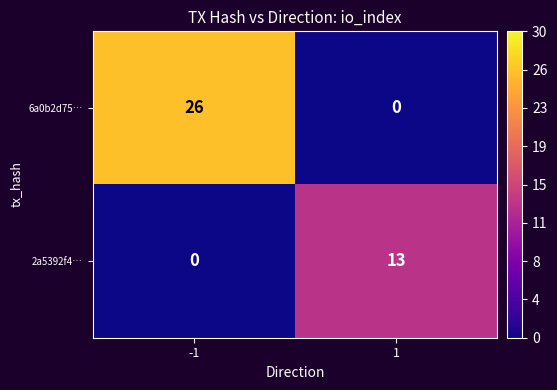

Rank the series at -1 from highest to lowest value.

6a0b2d75…, 2a5392f4…